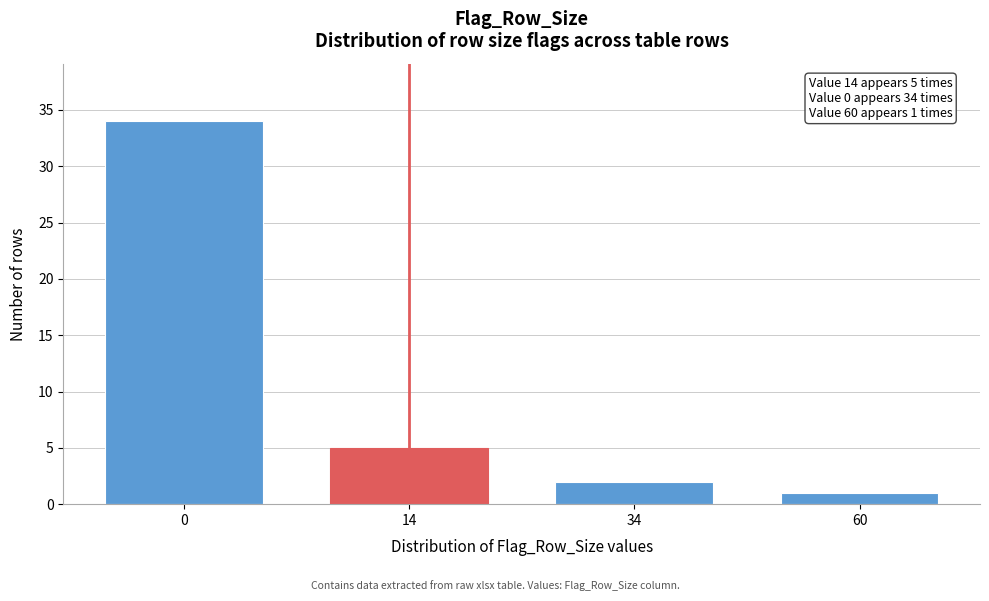

Reading left to right, what are all the values shown in this chart?

0=34	14=5	34=2	60=1